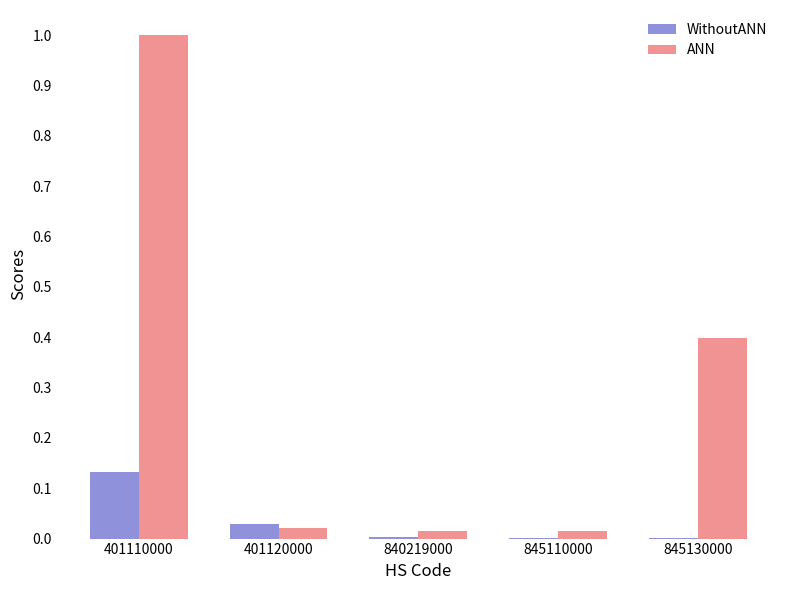

The value of ANN at 401110000 is 1.0. True or false?

True